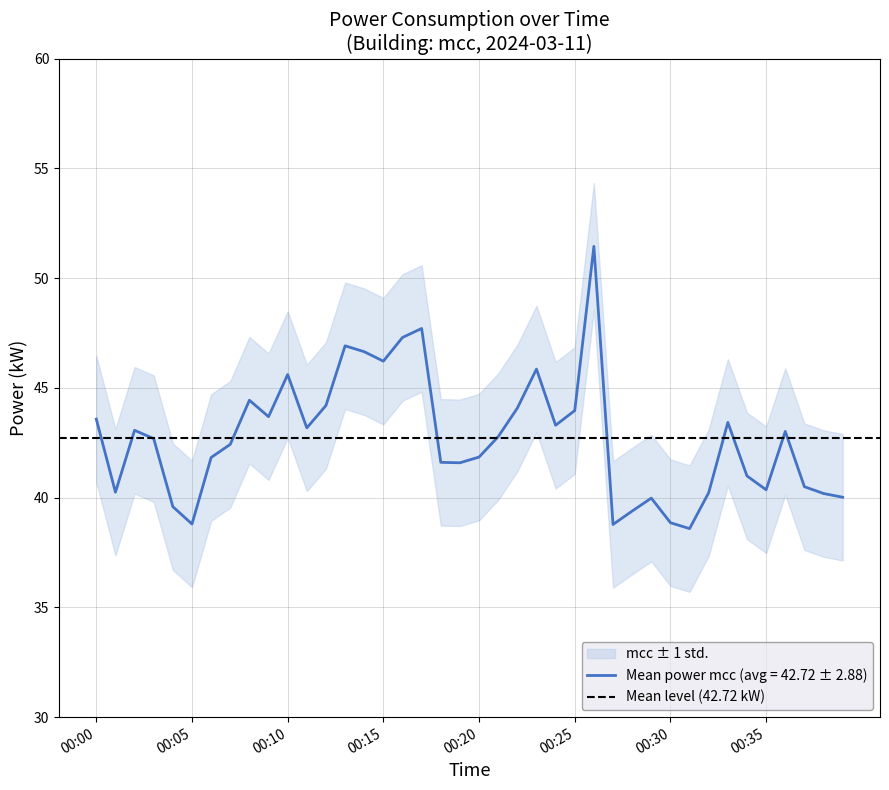

What is the minimum value shown in the chart?

38.6